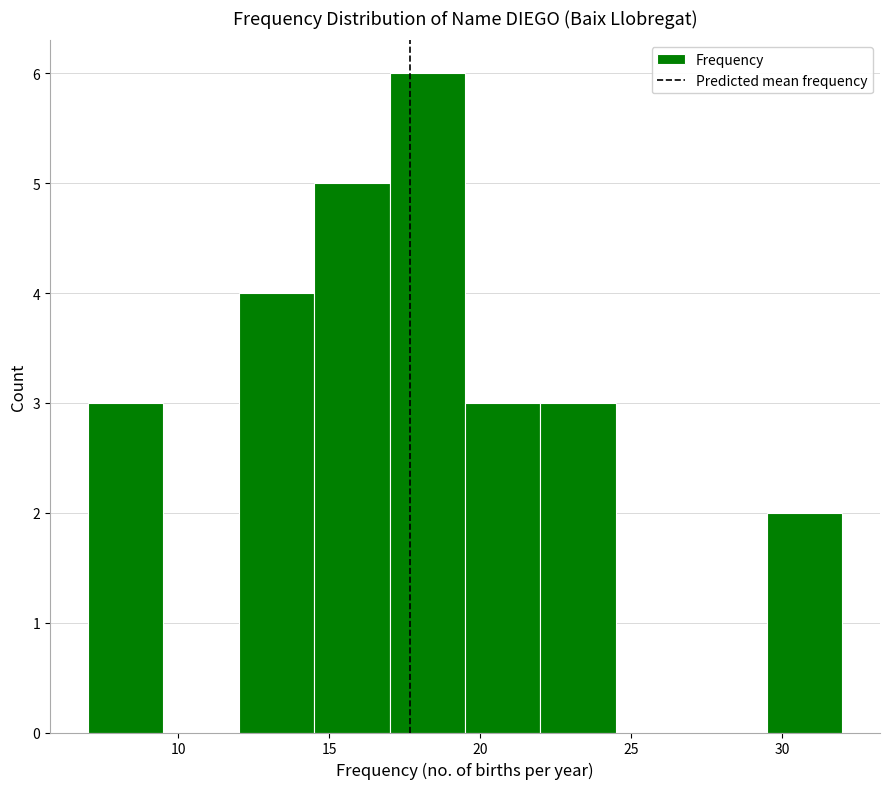

Reading left to right, list every bar in this chart as the range it spans on the x-axis followed by its height. The values are not printed on the chart, so give them approximately, as read against the axis.

7.0 to 9.5: 3
9.5 to 12.0: 0
12.0 to 14.5: 4
14.5 to 17.0: 5
17.0 to 19.5: 6
19.5 to 22.0: 3
22.0 to 24.5: 3
24.5 to 27.0: 0
27.0 to 29.5: 0
29.5 to 32.0: 2